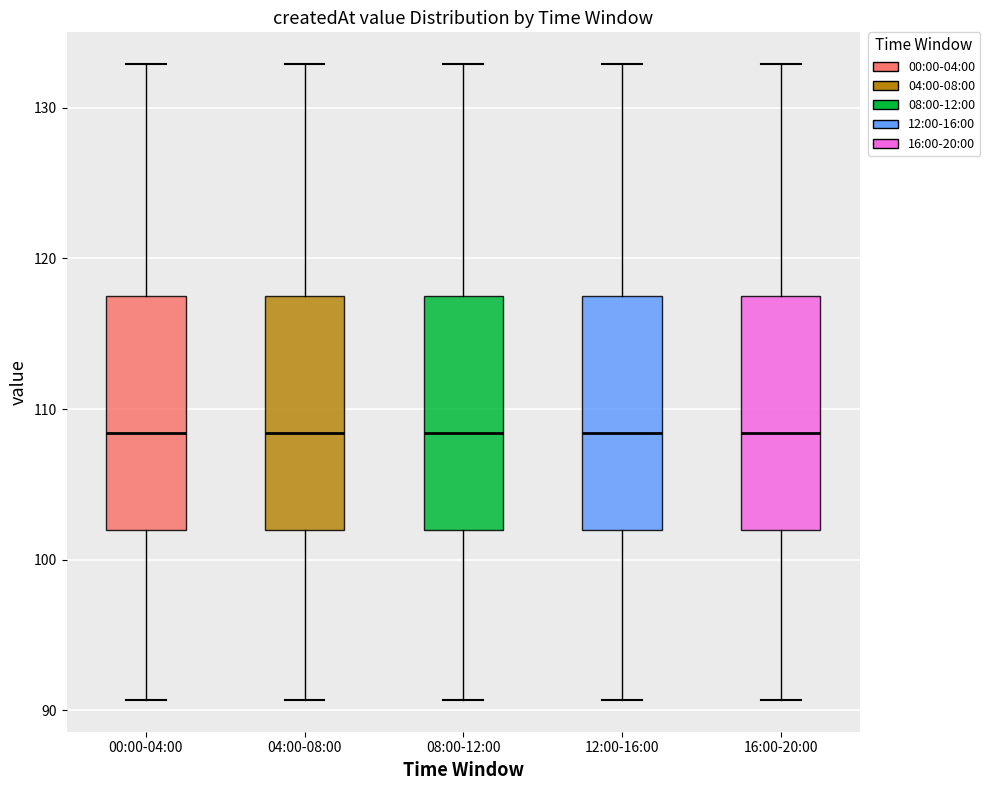

Where does the upper whisker of the box for 08:00-12:00 end on the y-axis? The values are not printed on the chart, so give them approximately, as read against the axis.

133